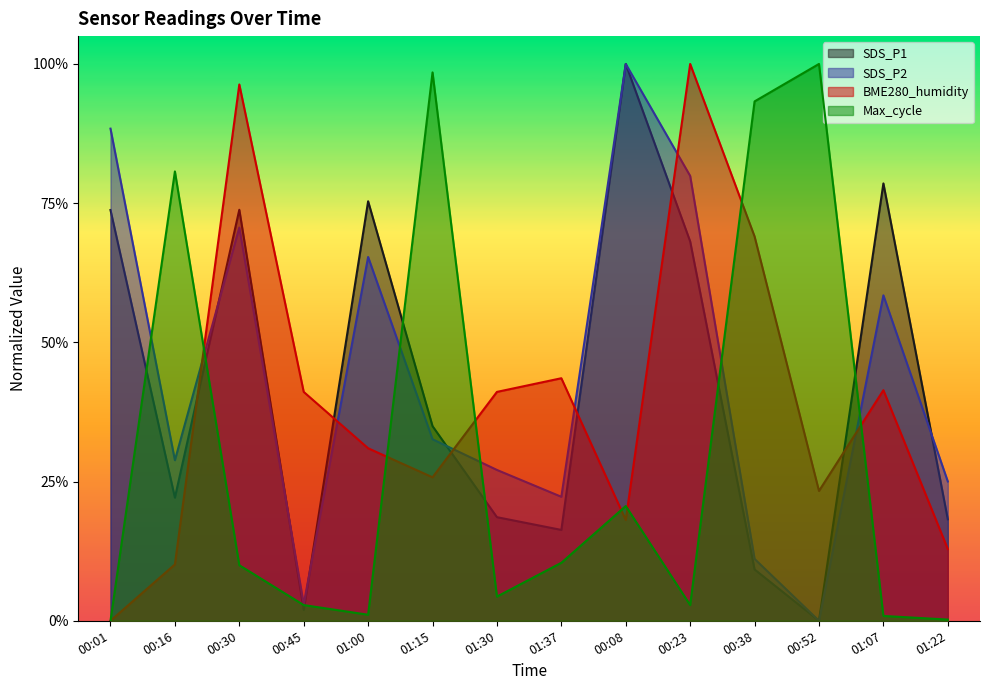

Which category has the lowest value across all series?

00:52